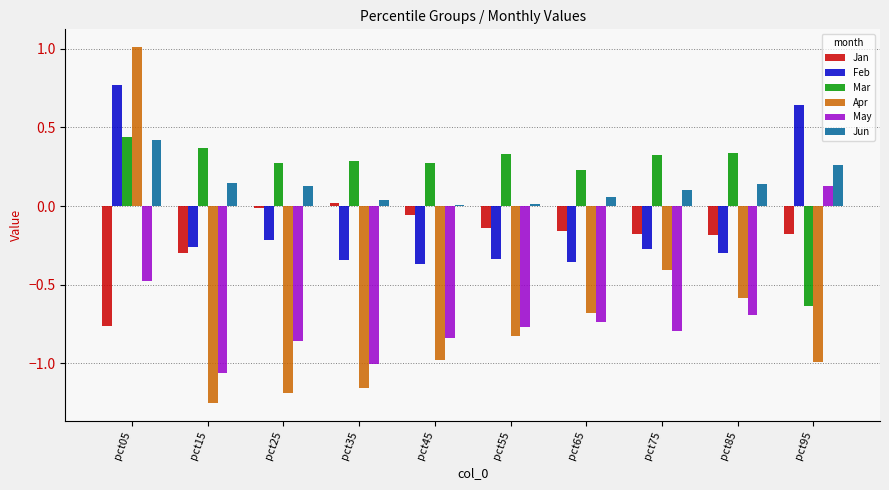

What are all the series names shown in the legend?

Jan, Feb, Mar, Apr, May, Jun